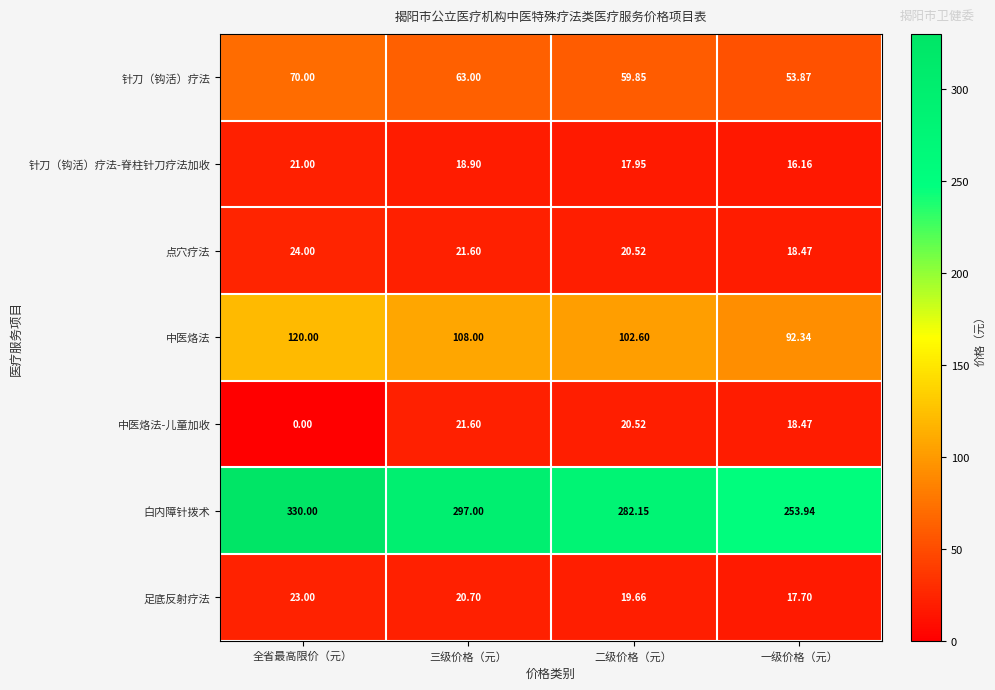

Where is 针刀（钩活）疗法 nearest to the value 61?

二级价格（元）